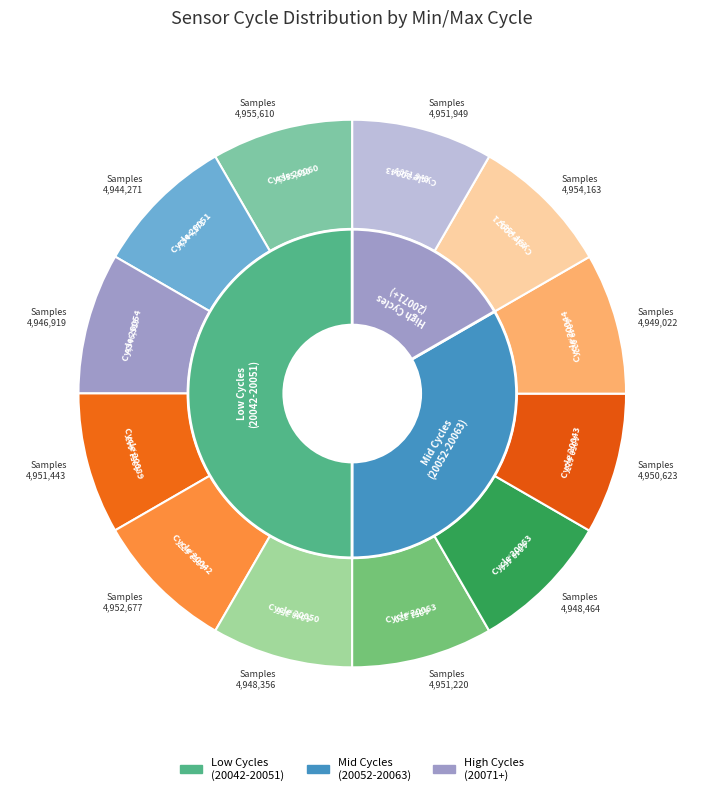

To the nearest percent, what is the combined percentage of 28/20060 and 29/20043?

17%